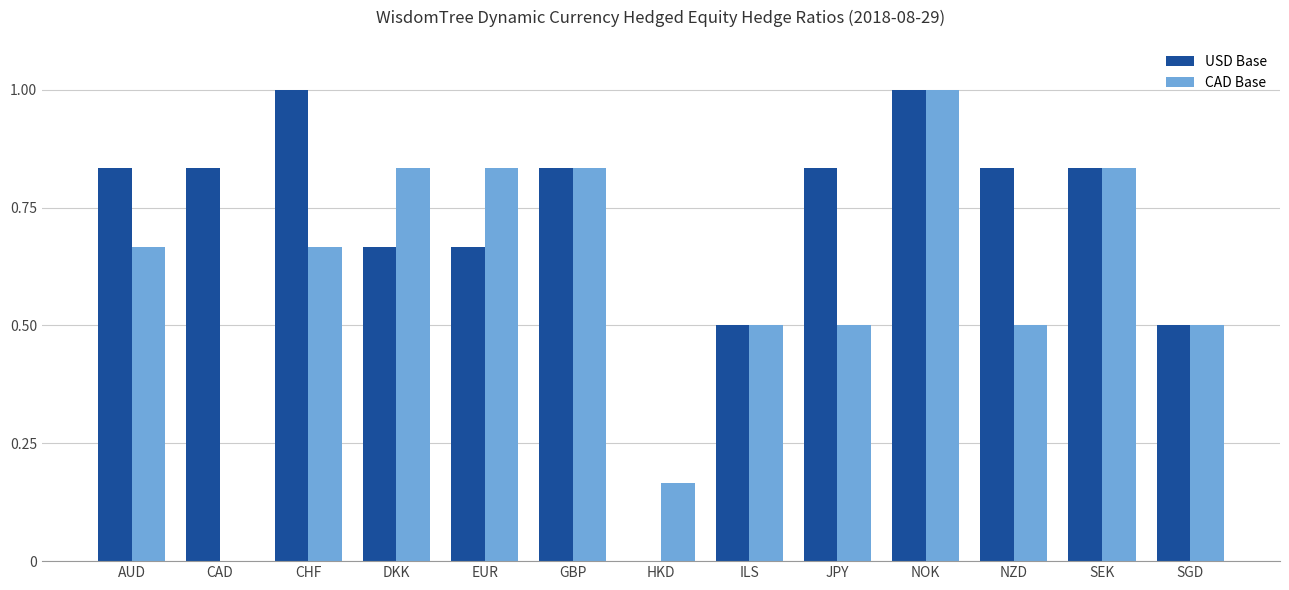

What is the maximum value for CAD Base?

1.0